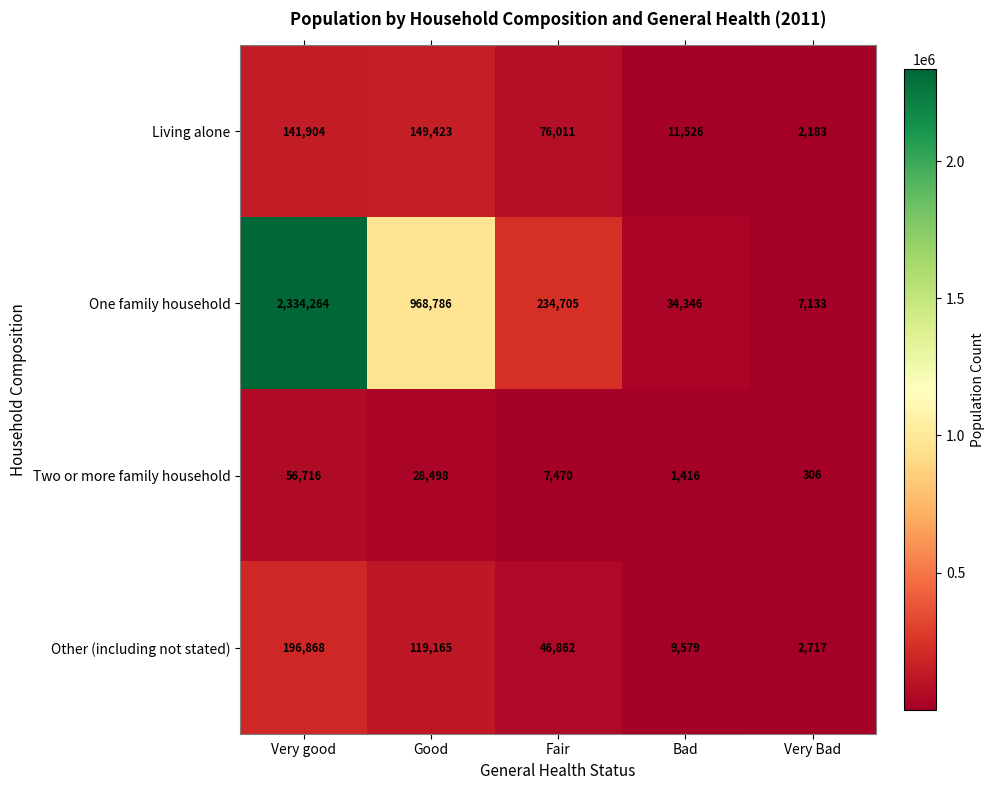

Which series changed the most between Very good and Good?

One family household